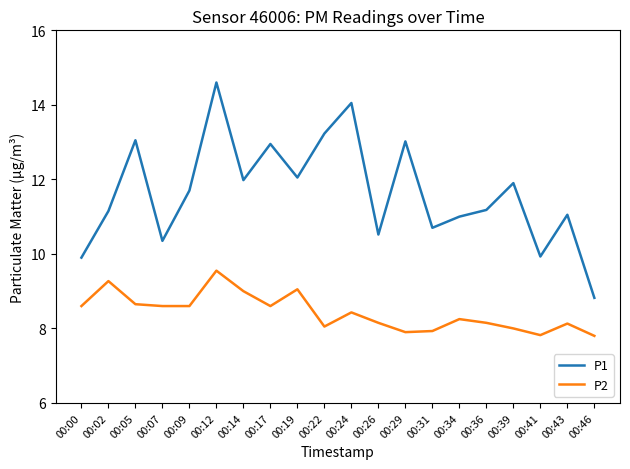

What is the approximate value of P1 at 00:36?

11.2